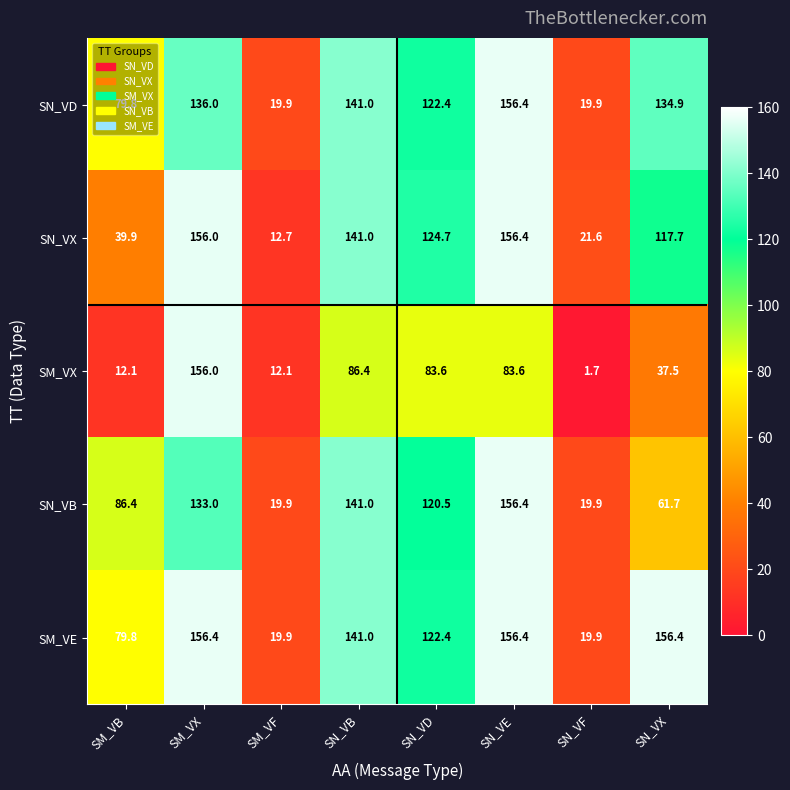

Which series changed the most between SM_VF and SN_VB?

SN_VX